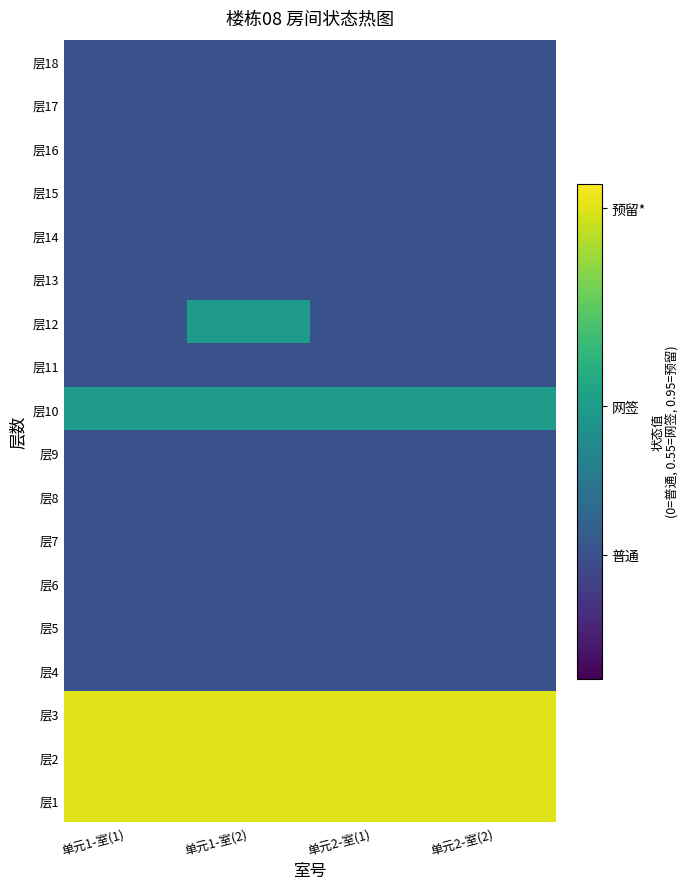

Reading left to right, list all the values displayed in this chart.

层18: 单元1-室(1)=0.2	单元1-室(2)=0.2	单元2-室(1)=0.2	单元2-室(2)=0.2
层17: 单元1-室(1)=0.2	单元1-室(2)=0.2	单元2-室(1)=0.2	单元2-室(2)=0.2
层16: 单元1-室(1)=0.2	单元1-室(2)=0.2	单元2-室(1)=0.2	单元2-室(2)=0.2
层15: 单元1-室(1)=0.2	单元1-室(2)=0.2	单元2-室(1)=0.2	单元2-室(2)=0.2
层14: 单元1-室(1)=0.2	单元1-室(2)=0.2	单元2-室(1)=0.2	单元2-室(2)=0.2
层13: 单元1-室(1)=0.2	单元1-室(2)=0.2	单元2-室(1)=0.2	单元2-室(2)=0.2
层12: 单元1-室(1)=0.2	单元1-室(2)=0.6	单元2-室(1)=0.2	单元2-室(2)=0.2
层11: 单元1-室(1)=0.2	单元1-室(2)=0.2	单元2-室(1)=0.2	单元2-室(2)=0.2
层10: 单元1-室(1)=0.6	单元1-室(2)=0.6	单元2-室(1)=0.6	单元2-室(2)=0.6
层9: 单元1-室(1)=0.2	单元1-室(2)=0.2	单元2-室(1)=0.2	单元2-室(2)=0.2
层8: 单元1-室(1)=0.2	单元1-室(2)=0.2	单元2-室(1)=0.2	单元2-室(2)=0.2
层7: 单元1-室(1)=0.2	单元1-室(2)=0.2	单元2-室(1)=0.2	单元2-室(2)=0.2
层6: 单元1-室(1)=0.2	单元1-室(2)=0.2	单元2-室(1)=0.2	单元2-室(2)=0.2
层5: 单元1-室(1)=0.2	单元1-室(2)=0.2	单元2-室(1)=0.2	单元2-室(2)=0.2
层4: 单元1-室(1)=0.2	单元1-室(2)=0.2	单元2-室(1)=0.2	单元2-室(2)=0.2
层3: 单元1-室(1)=0.9	单元1-室(2)=0.9	单元2-室(1)=0.9	单元2-室(2)=0.9
层2: 单元1-室(1)=0.9	单元1-室(2)=0.9	单元2-室(1)=0.9	单元2-室(2)=0.9
层1: 单元1-室(1)=0.9	单元1-室(2)=0.9	单元2-室(1)=0.9	单元2-室(2)=0.9